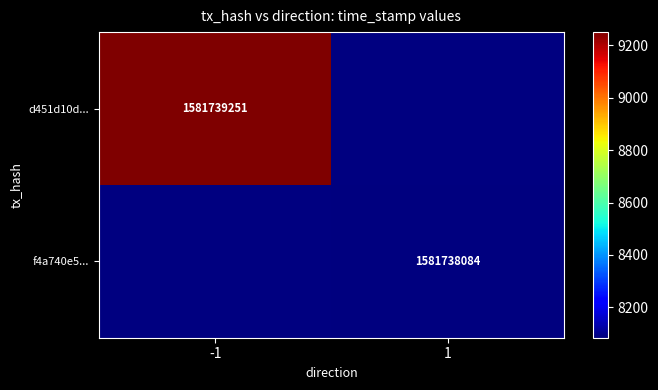

What is the difference between the highest and lowest values at direction?

2